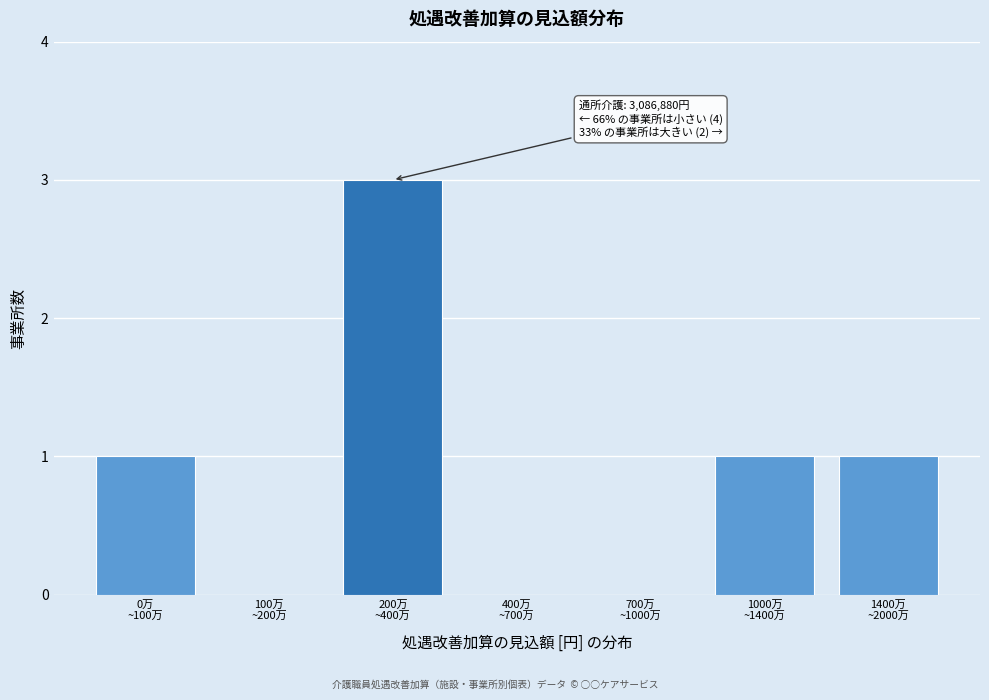

What is the sum of all values?

6